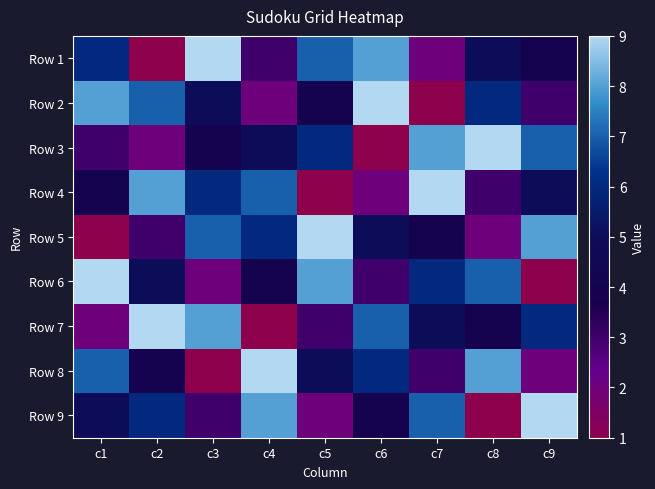

Between c6 and c9, which is larger?

c6